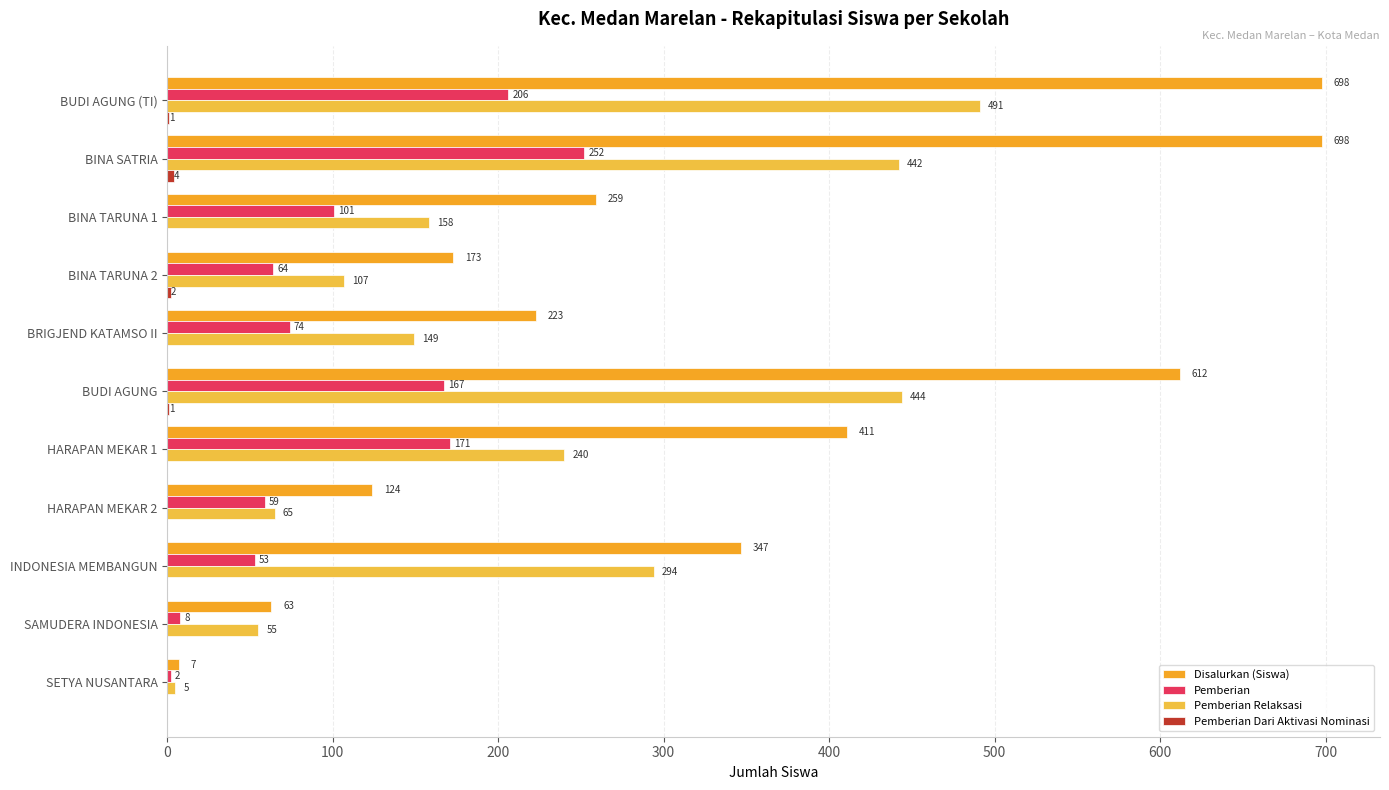

Where is Disalurkan (Siswa) nearest to the value 352?

INDONESIA MEMBANGUN